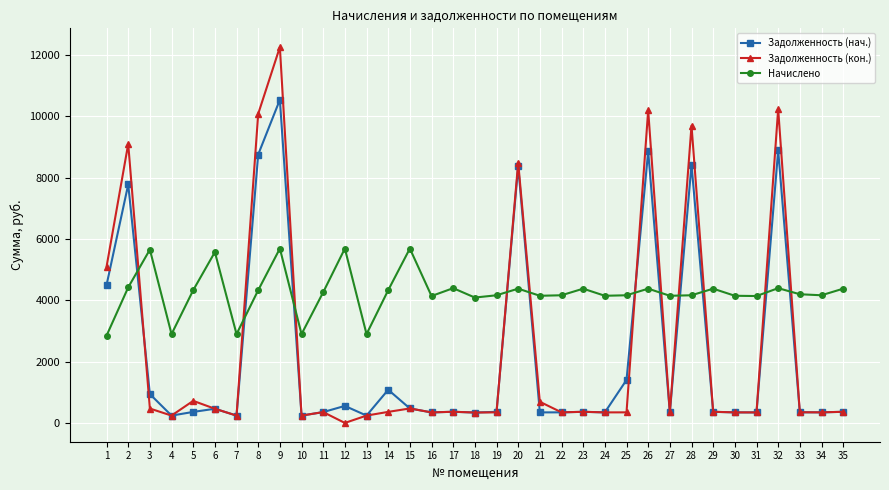

How many values in the Задолженность (кон.) series are below 362?

17